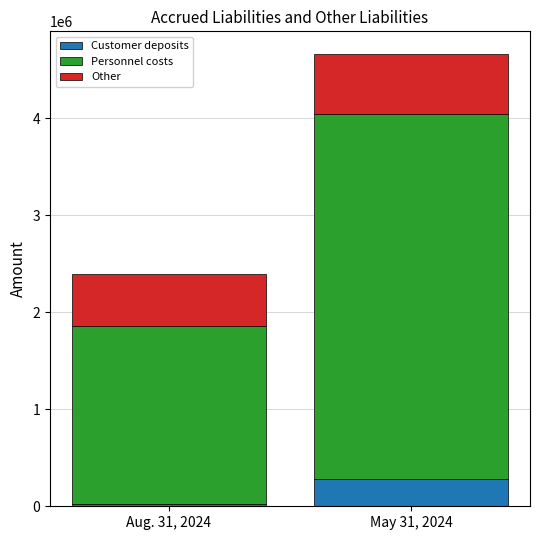

Does the chart contain stacked bars?

Yes